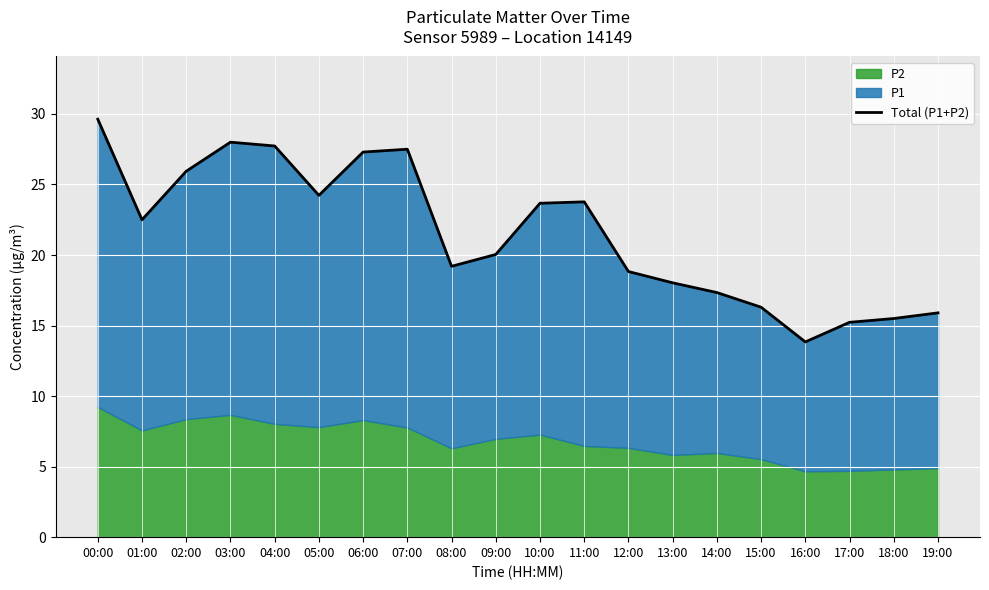

The value at 12:00 is 18.8. True or false?

True